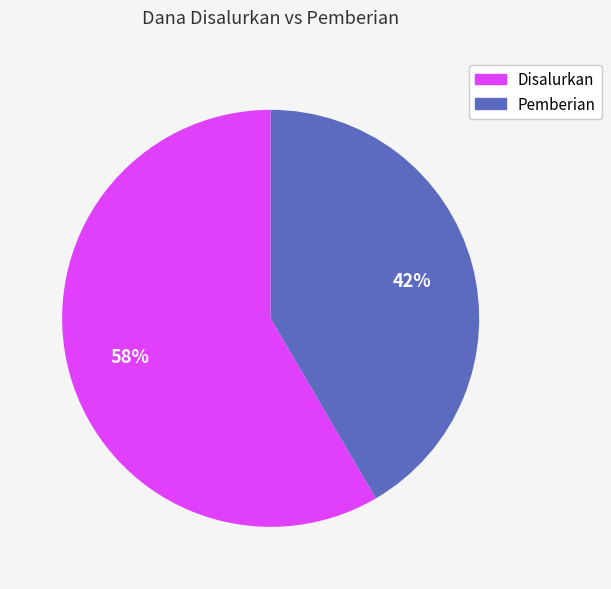

To the nearest percent, what is the average slice percentage?

50%